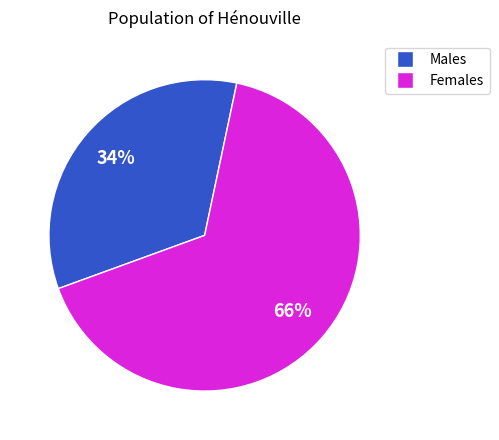

Is there any slice that represents more than half of the pie?

Yes